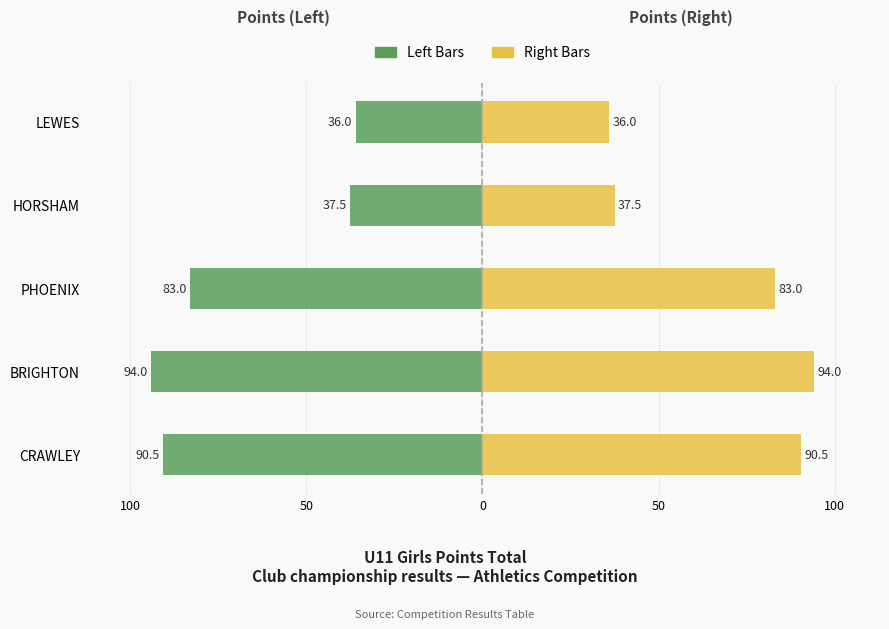

True or false: Right (Points) has a value of 18.9 at HORSHAM.

False